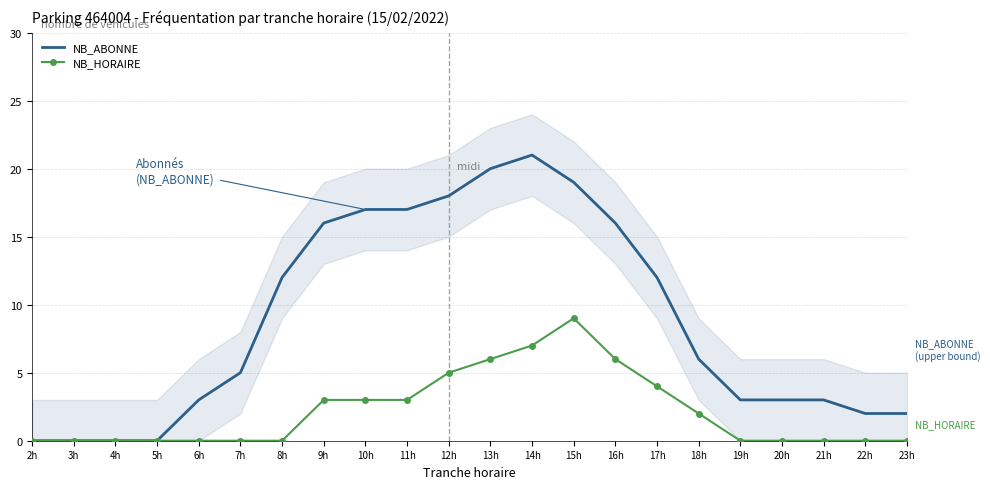

What is the label of the 14th point from the right?

10h